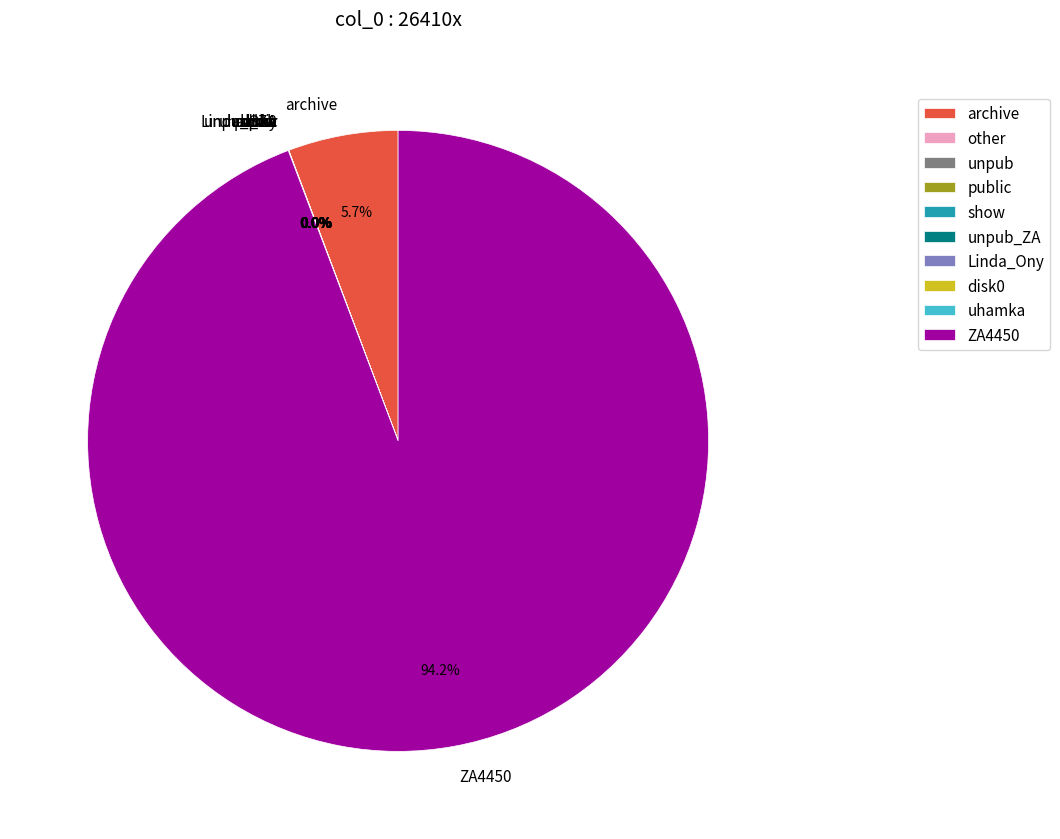

Is there a majority slice in this chart?

Yes